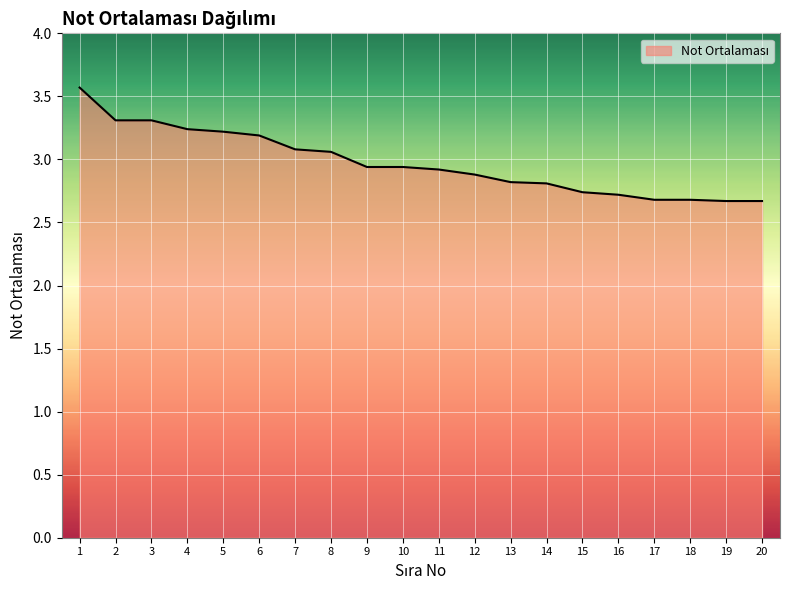

The chart shows a value of 3.9 at 20. True or false?

False